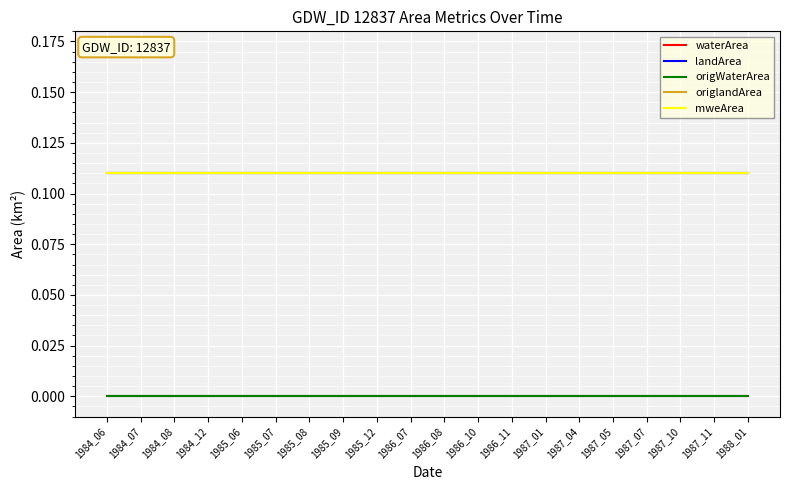

What is the total value across all series at 1986_10?

0.3